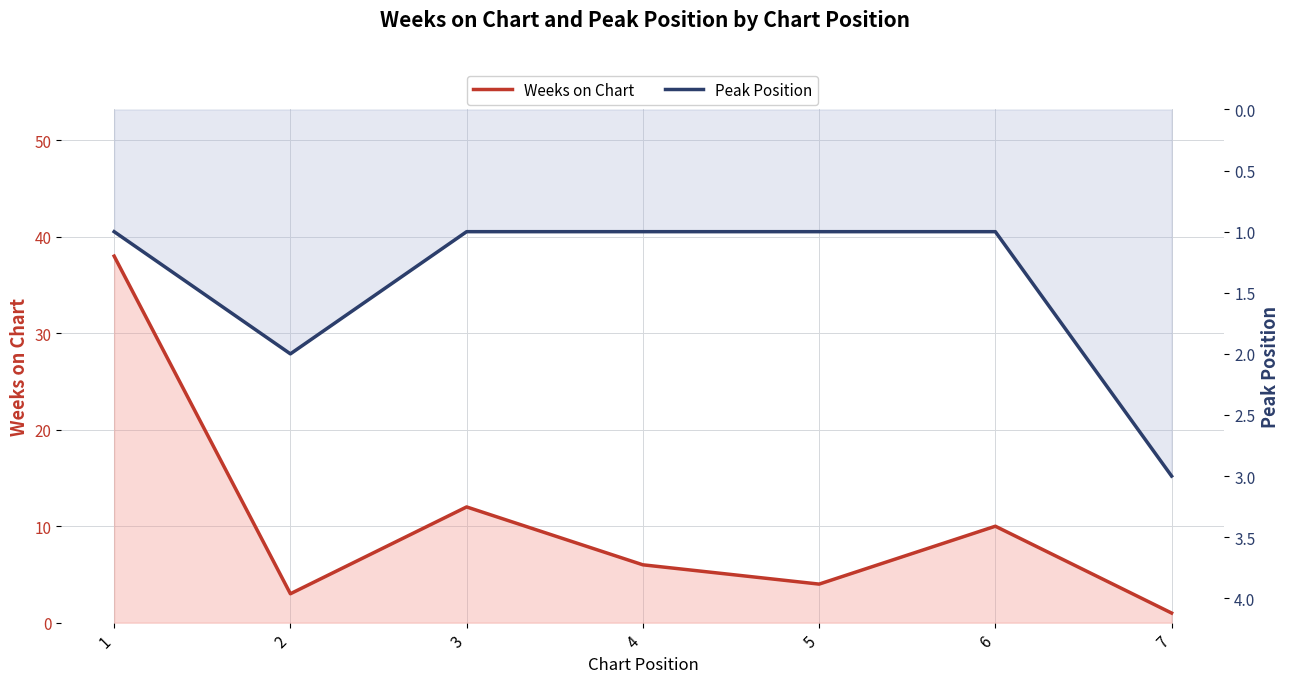

How many times do Peak Position and Weeks on Chart cross each other?

1